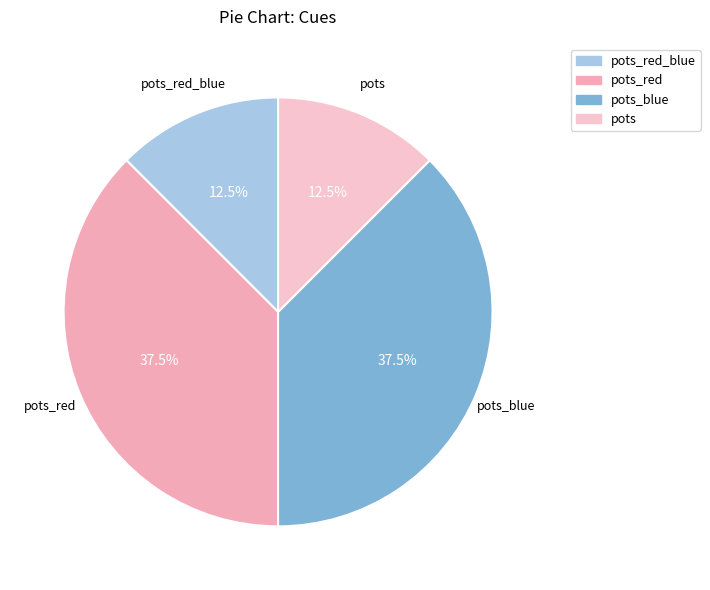

Does pots account for over 50% of the chart?

No